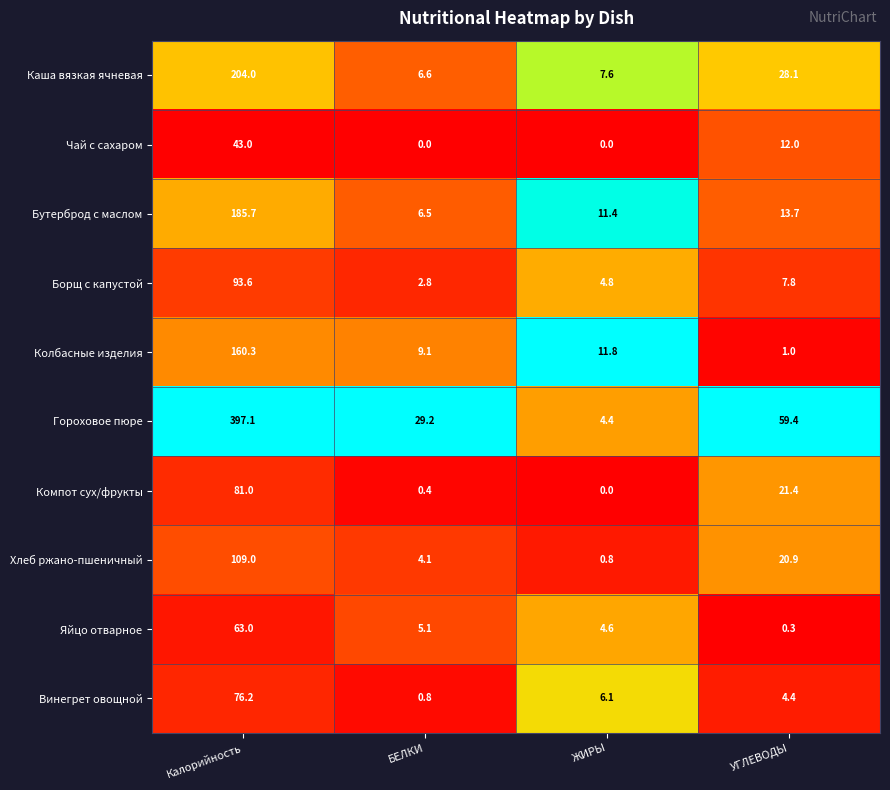

At which label does Винегрет овощной reach its minimum?

БЕЛКИ